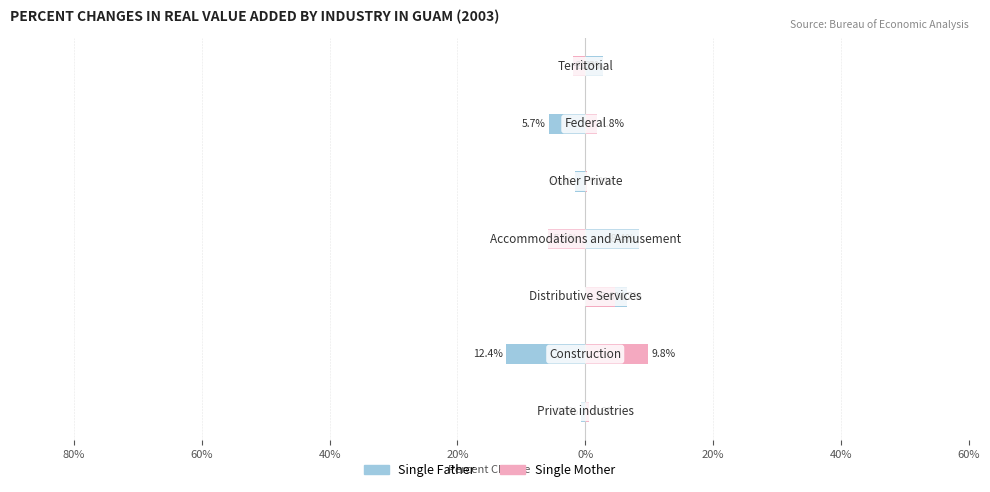

What is the average value of the Single Father series?

-0.4